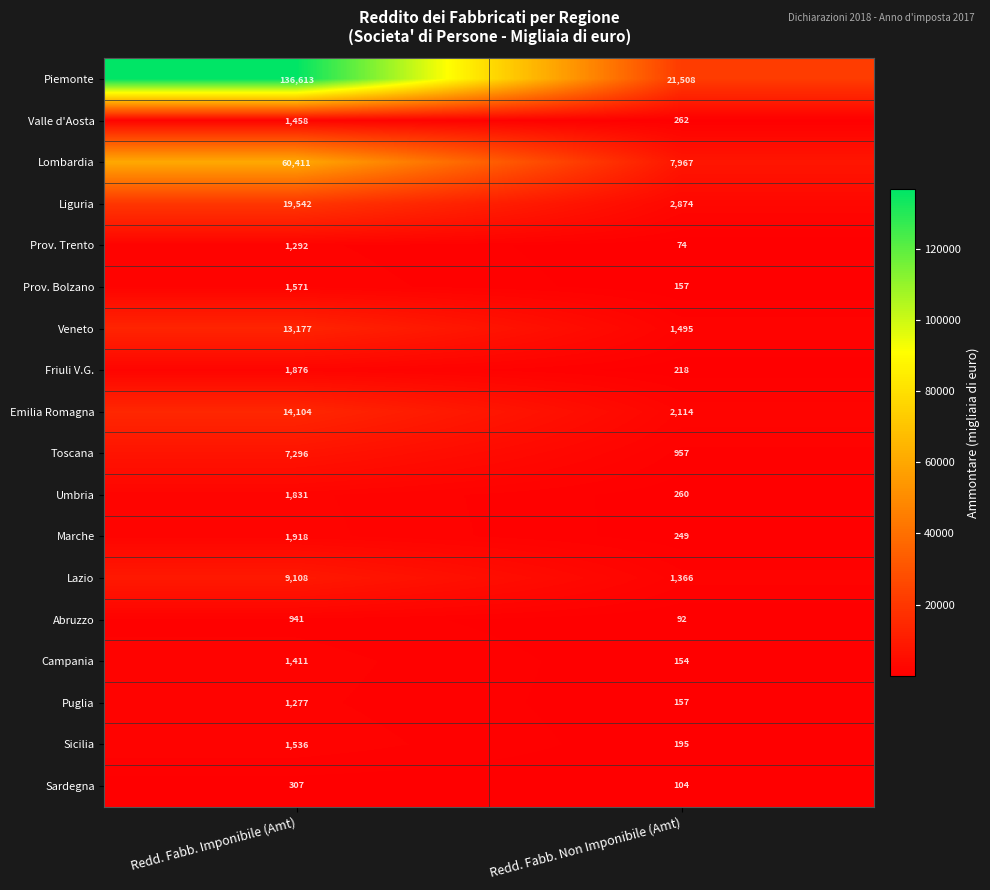

List the labels in order of Campania value, largest first.

Redd. Fabb. Imponibile (Amt), Redd. Fabb. Non Imponibile (Amt)